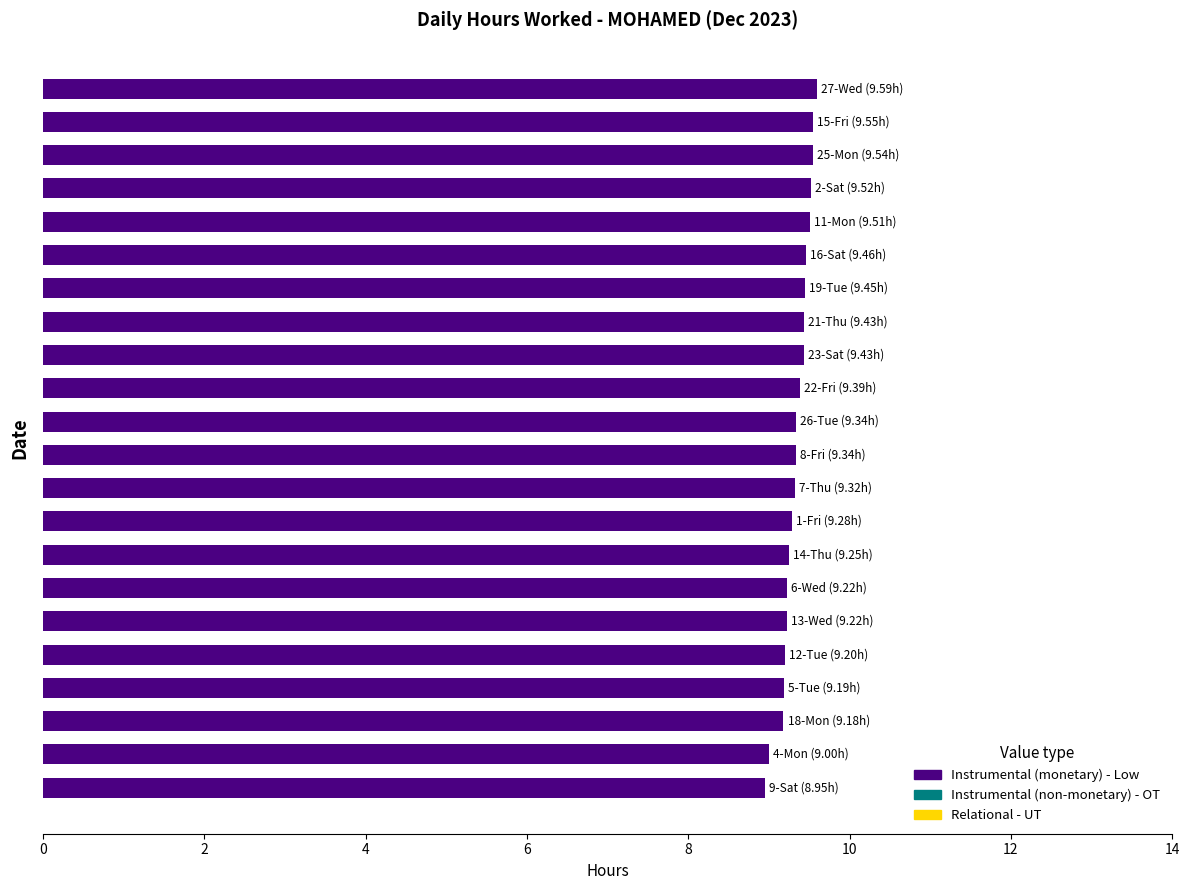

How many bars are there in total?

22